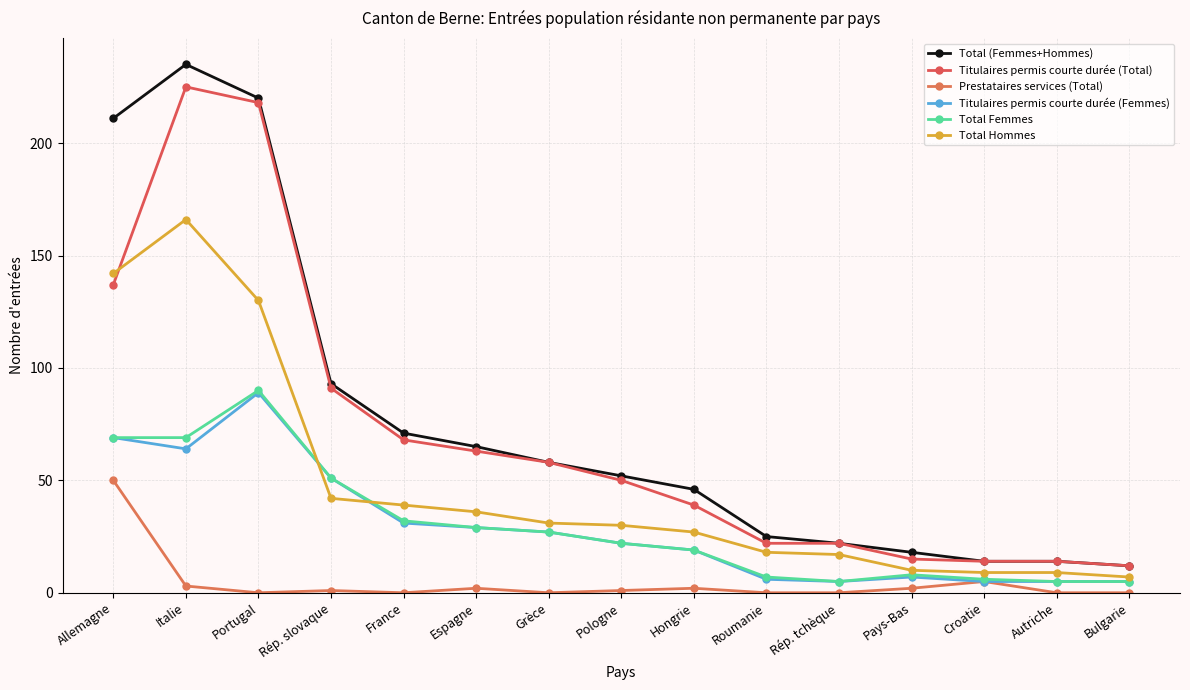

Where is the first local maximum for Total Hommes?

Italie